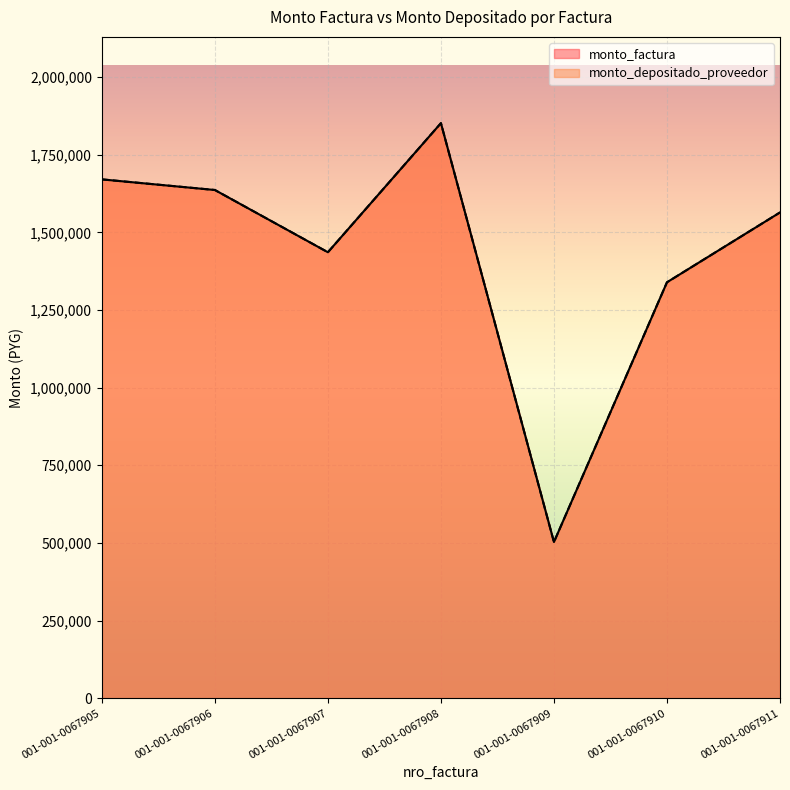

How many data points in monto_depositado_proveedor are less than 1564000?

3